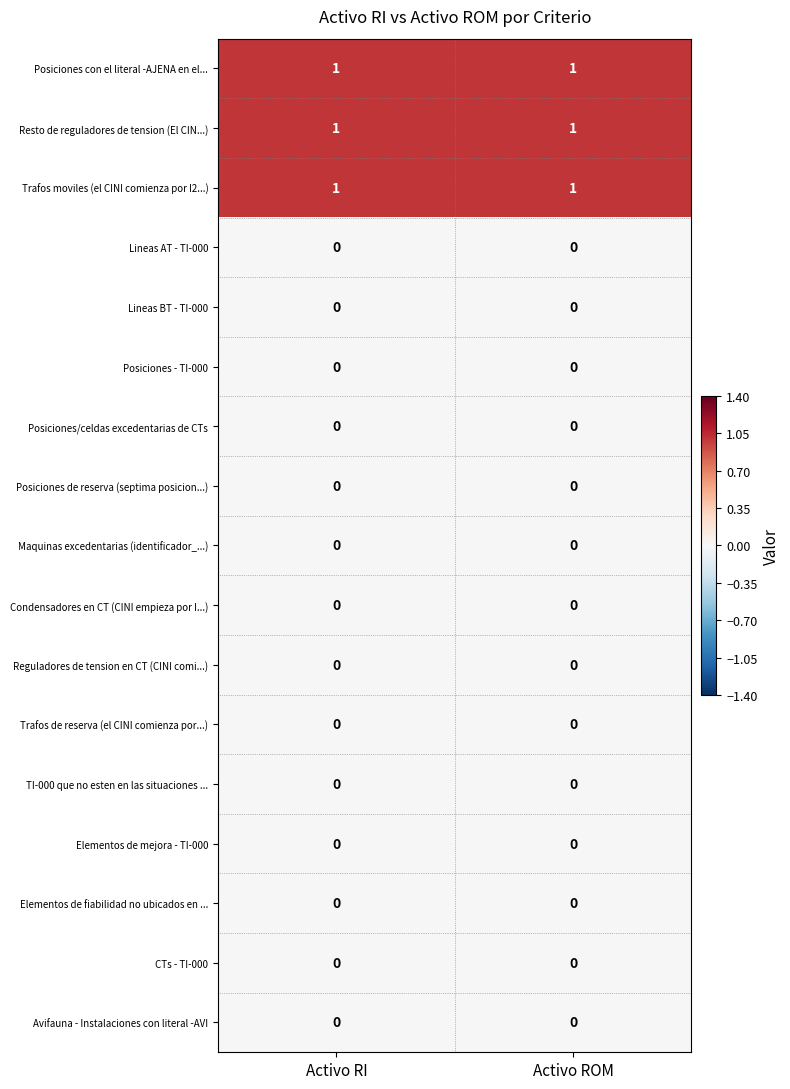

Is the value of TI-000 que no esten en las situaciones ... at Activo RI greater than the value of Trafos moviles (el CINI comienza por I2...) at Activo RI?

No